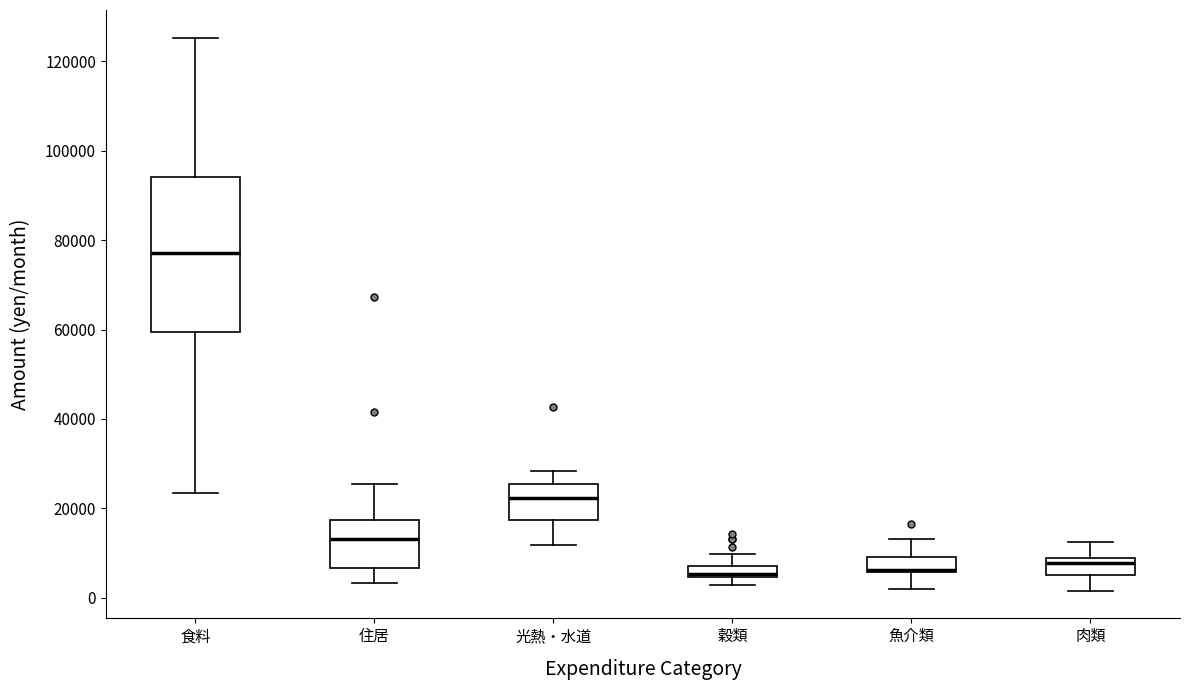

Which box is the tallest, from its lower edge to its upper edge?

食料